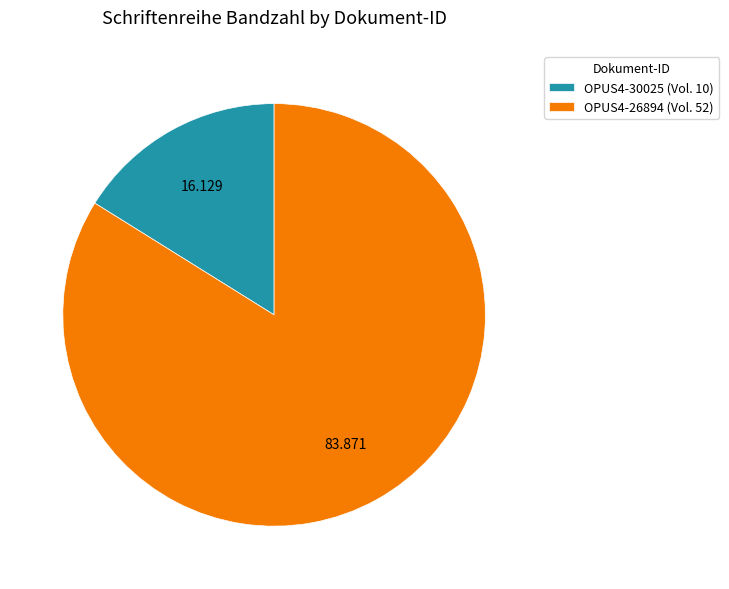

Rank the categories by value from highest to lowest.

OPUS4-26894, OPUS4-30025